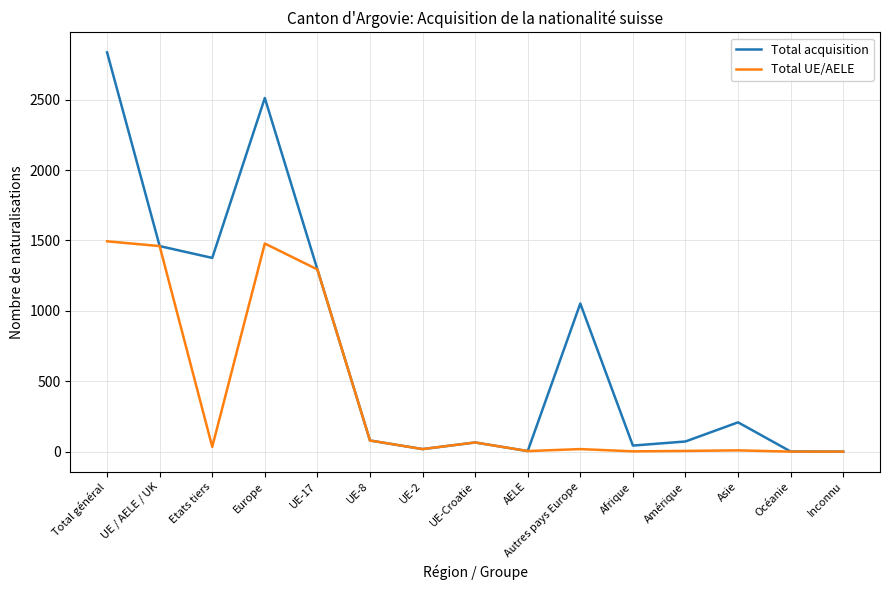

Rank the series by their average value, from highest to lowest.

Total acquisition, Total UE/AELE